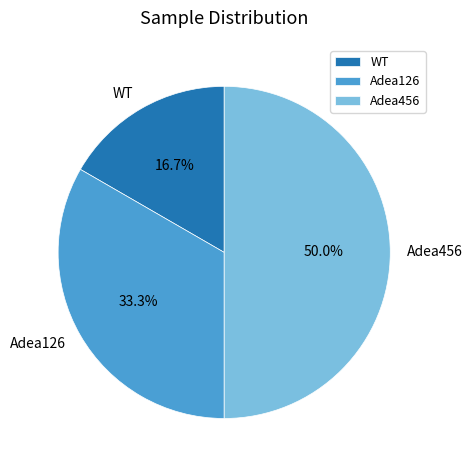

Which slice is the largest?

Adea456